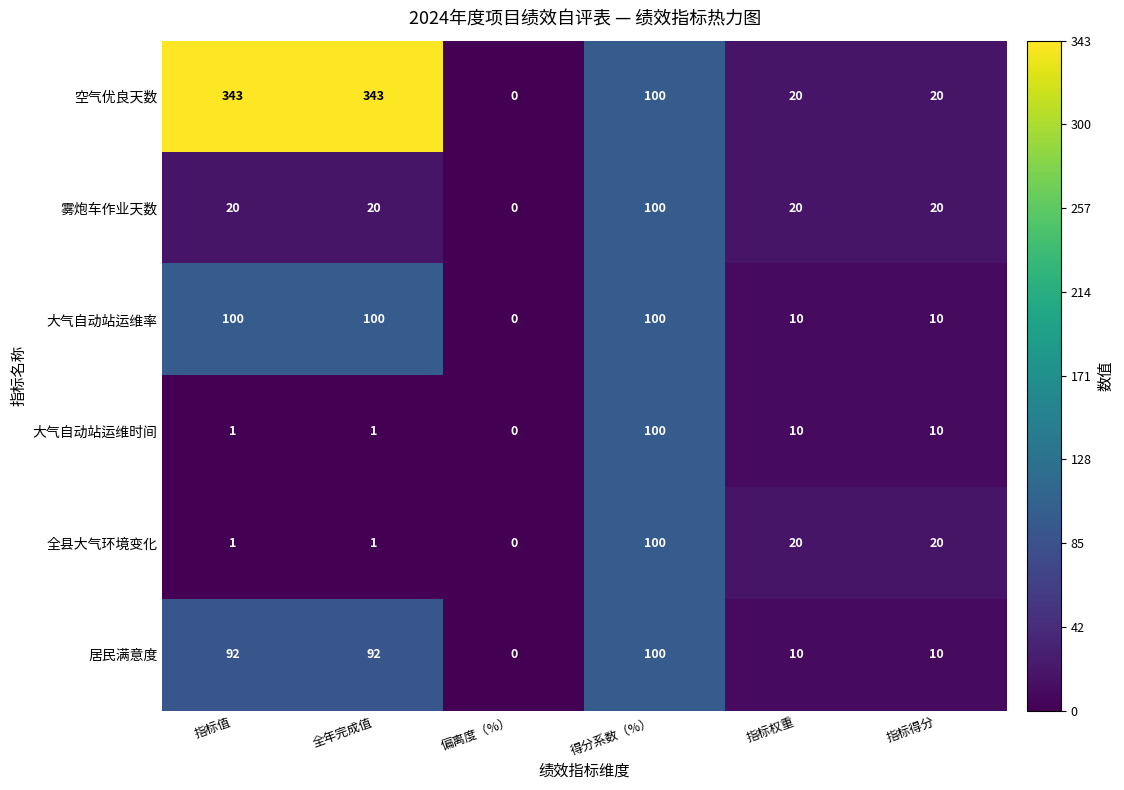

What is the approximate value of 全县大气环境变化 at 指标权重, to the nearest 5?

20